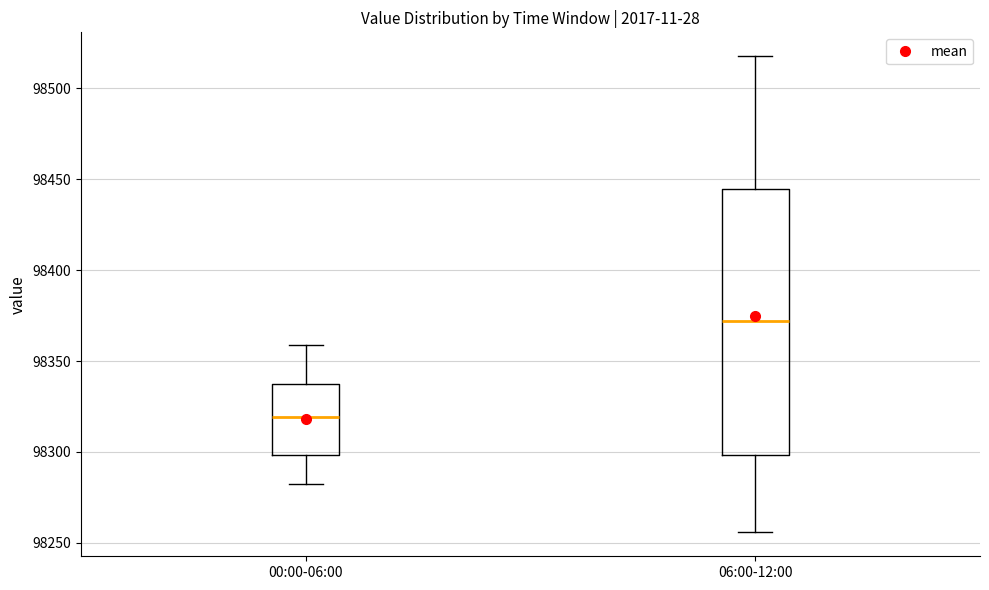

Where is the lower edge of the box for 06:00-12:00 on the y-axis? The values are not printed on the chart, so give them approximately, as read against the axis.

98300